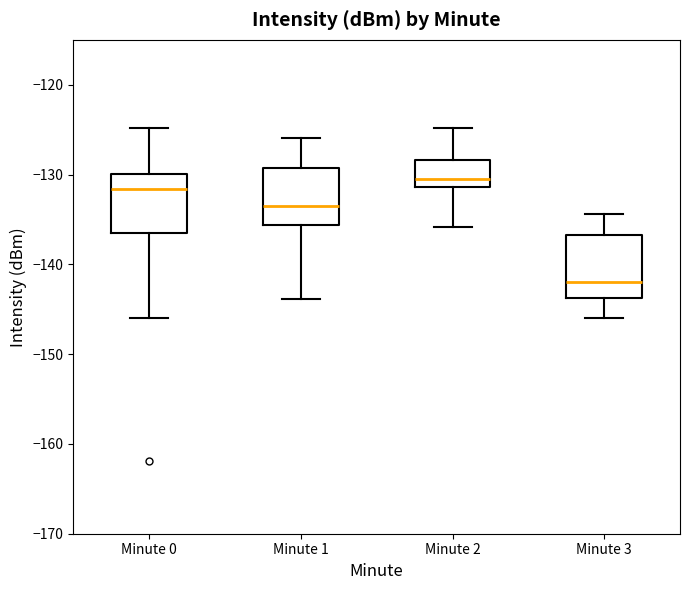

Which box's median line is the highest?

Minute 2